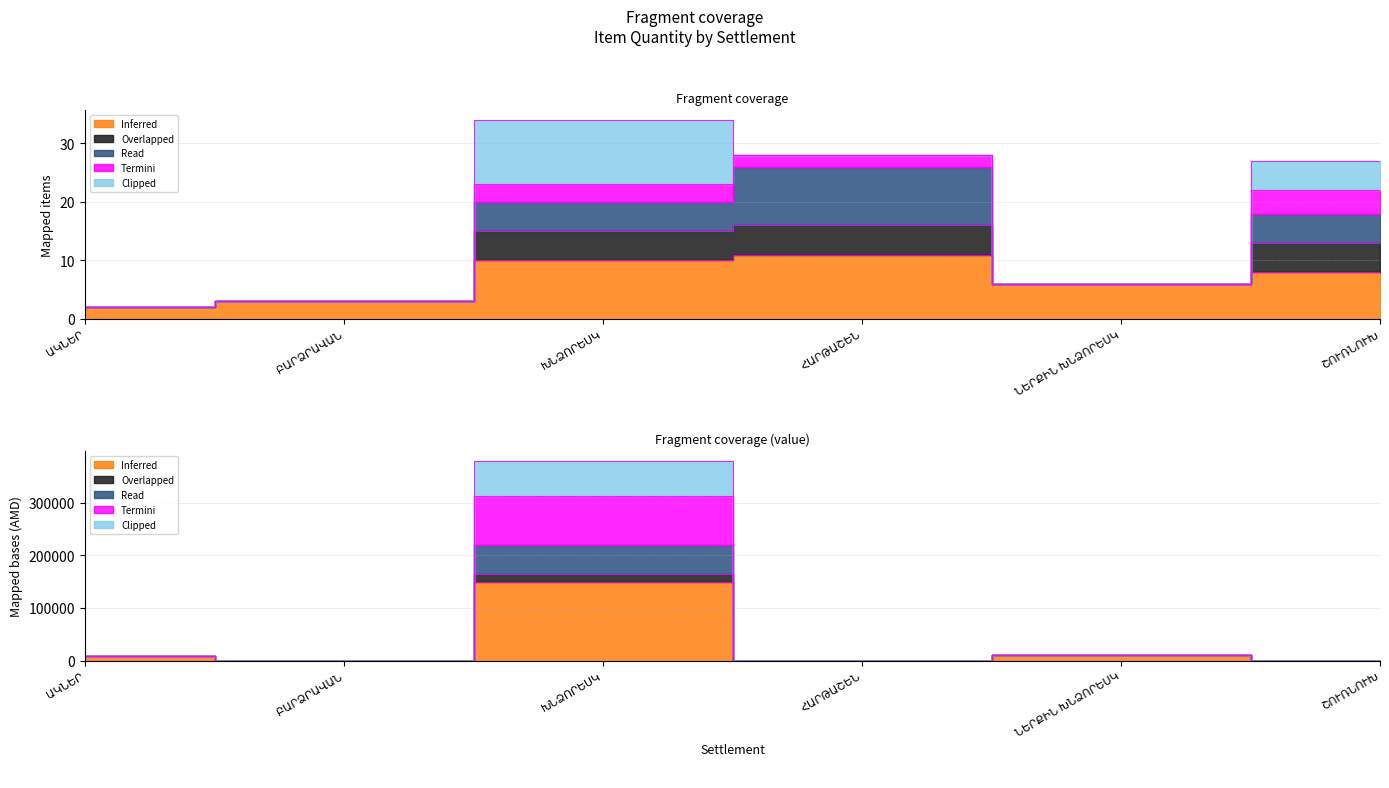

How many data points does each series have?

6